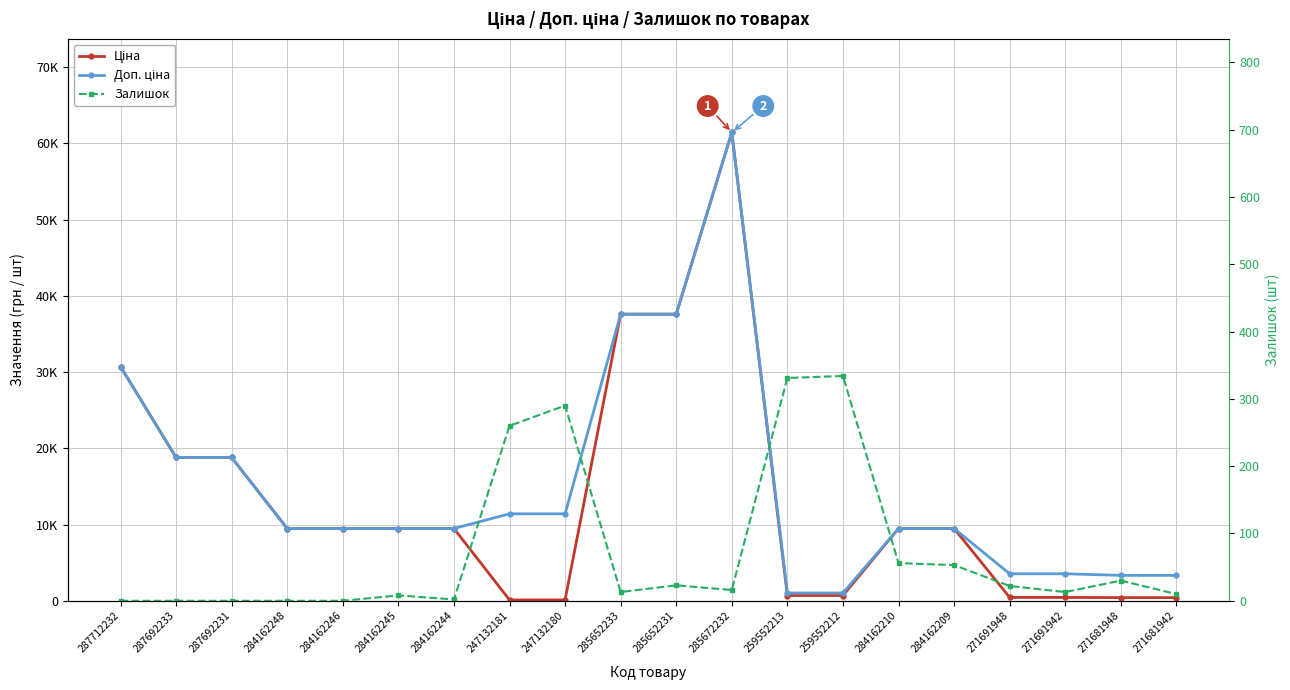

How many values in the Ціна series exceed 9480?

12